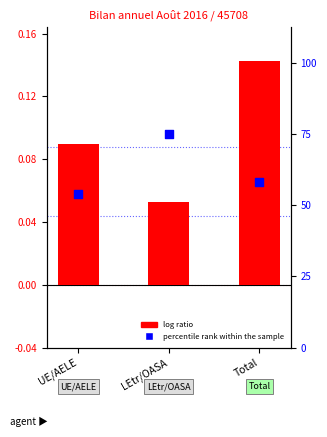

At how many categories does at least one series exceed 582?

1